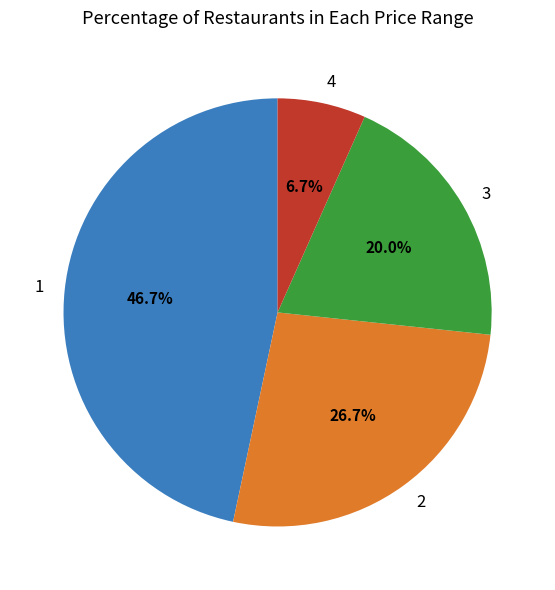

What is the ratio of the value at 1 to the value at 4?

7.0